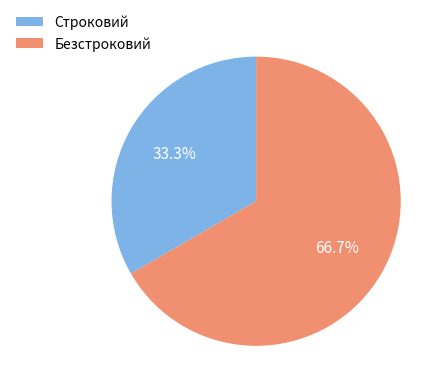

How many segments does this pie chart have?

2